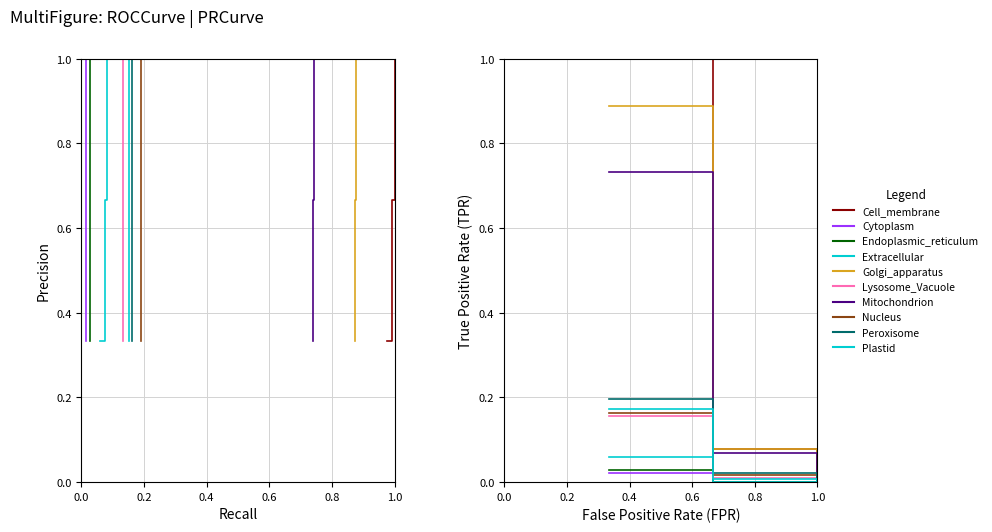

Is it true that 10_own5 equals 0.6 at 0.0?

False